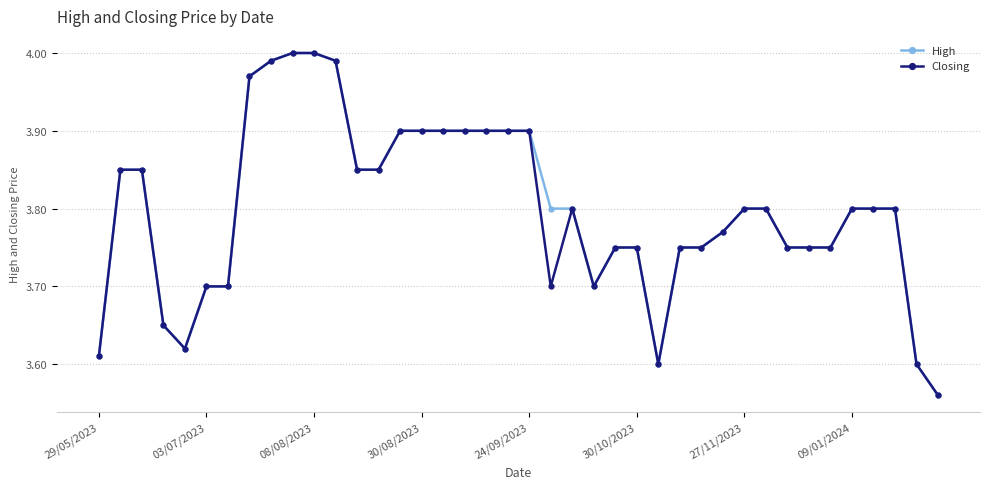

At how many categories does at least one series exceed 3?

40